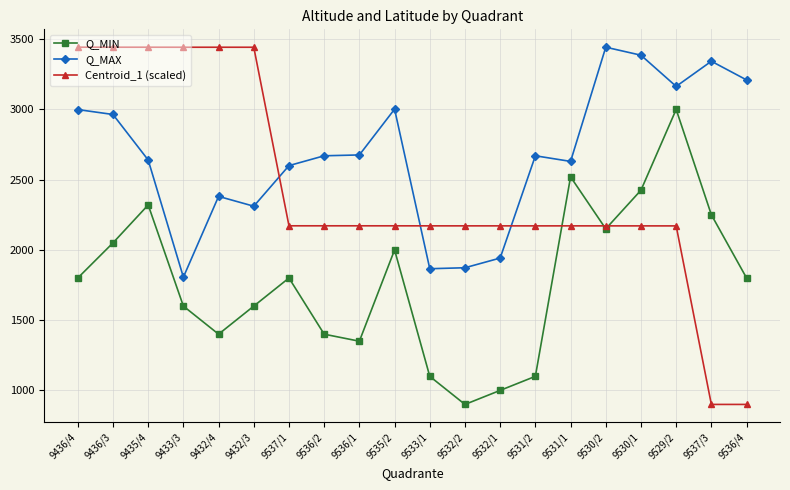

What are all the series names shown in the legend?

Q_MIN, Q_MAX, Centroid_1 (scaled)